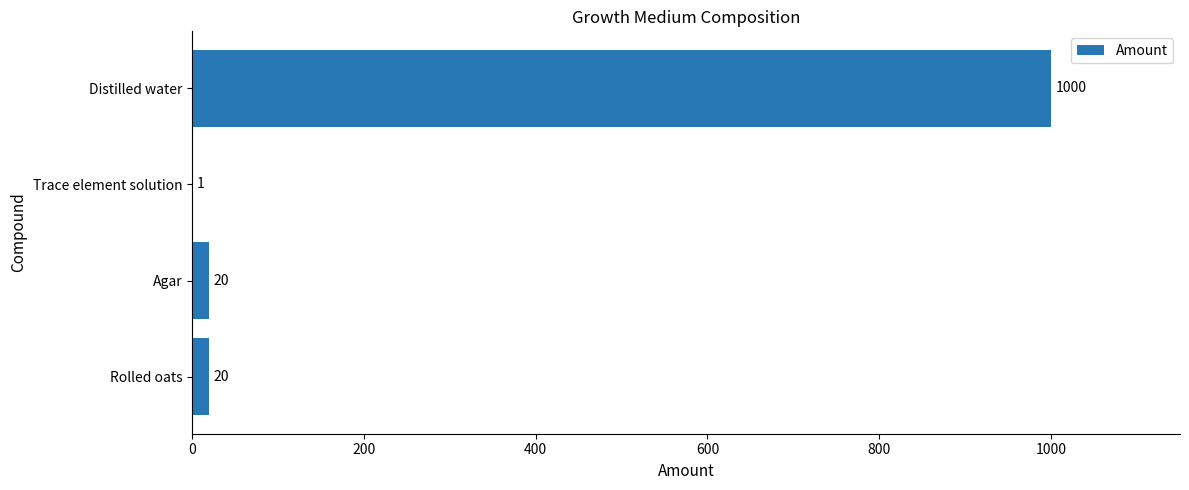

Reading bottom to top, extract all data points from this chart.

Rolled oats=20	Agar=20	Trace element solution=1	Distilled water=1000